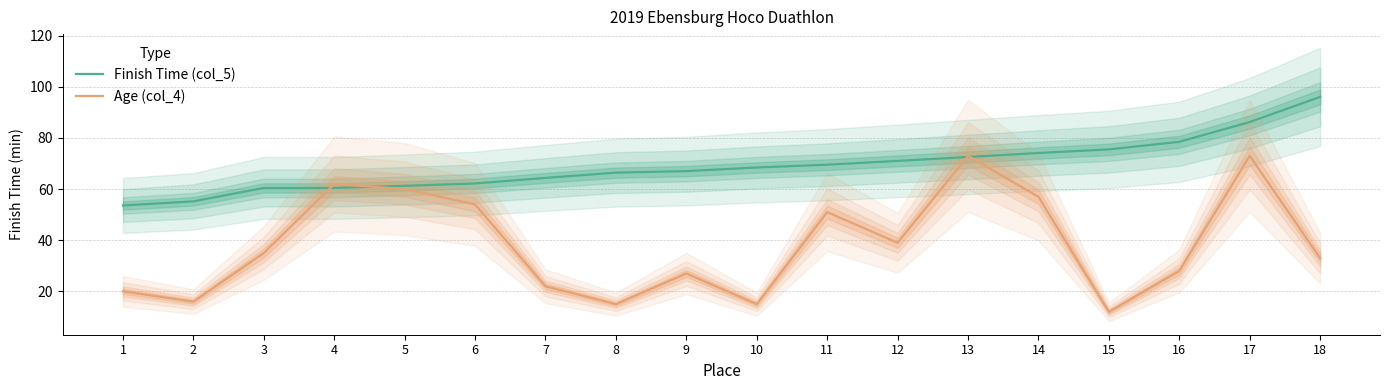

At which label is Age (col_4) closest to 42?

12